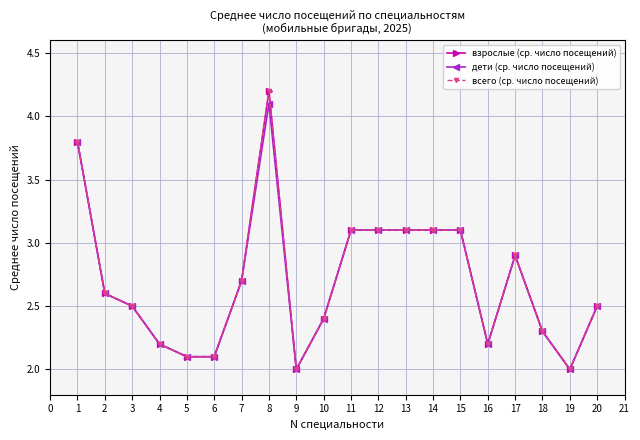

Is this an area chart (filled region under the line)?

No